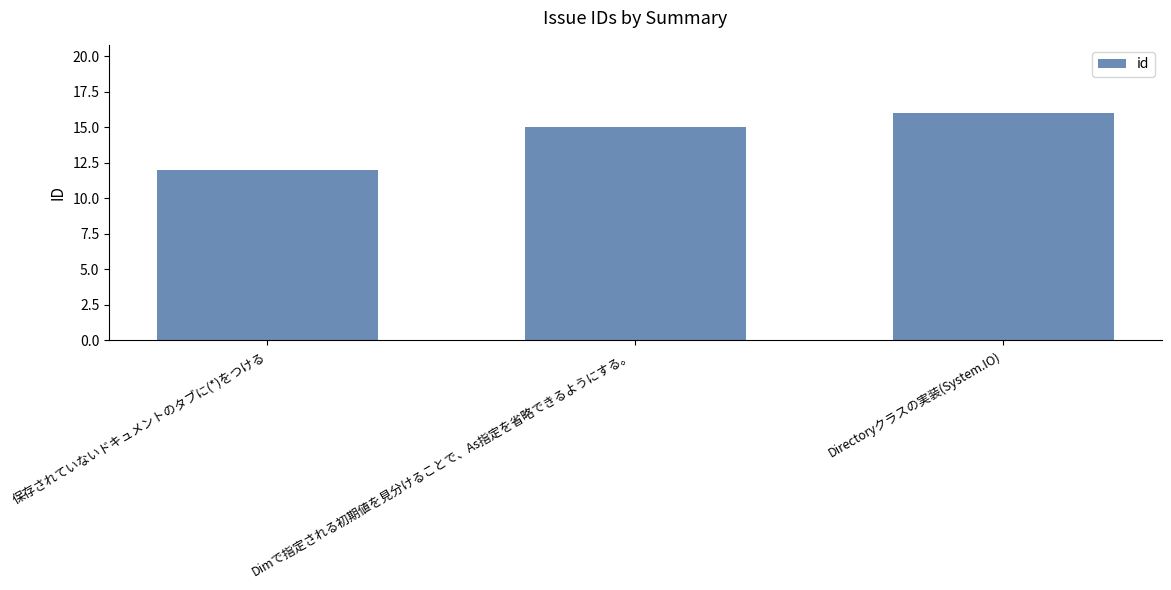

Are the bars horizontal?

No